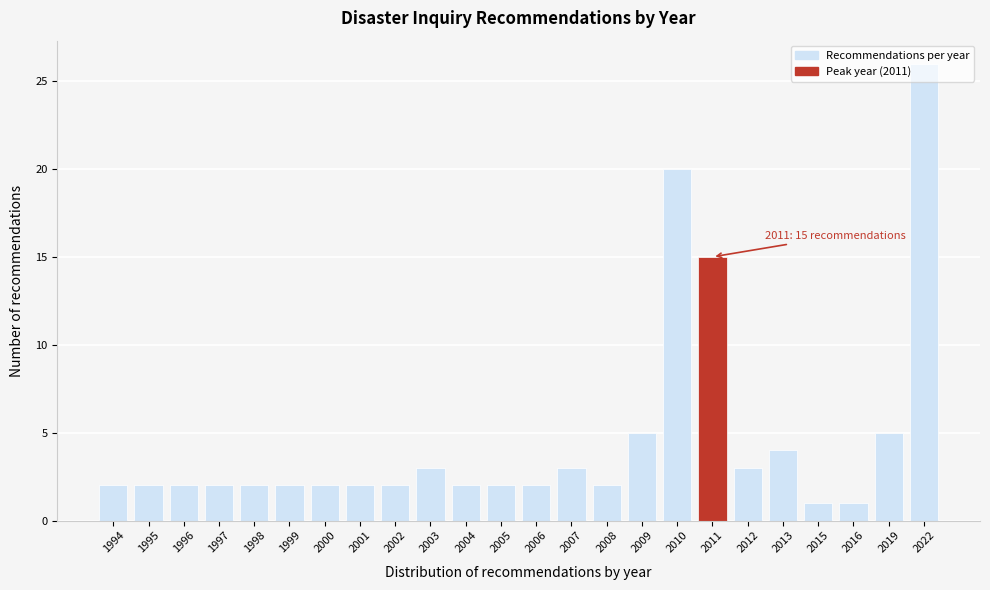

What is the difference between the second highest and minimum values?

19